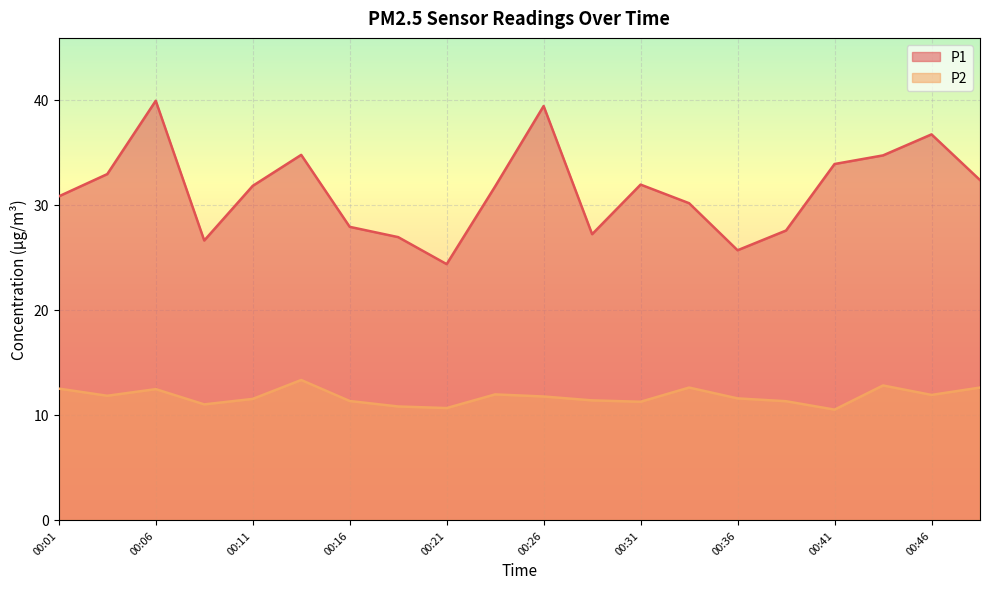

True or false: P2 and P1 cross at least once.

False